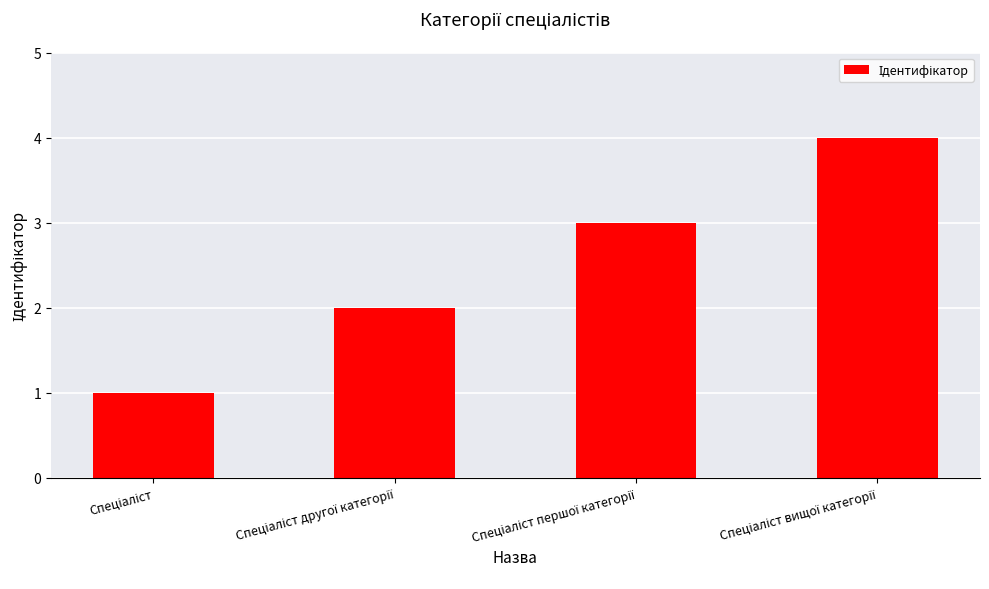

What is the greatest value displayed?

4